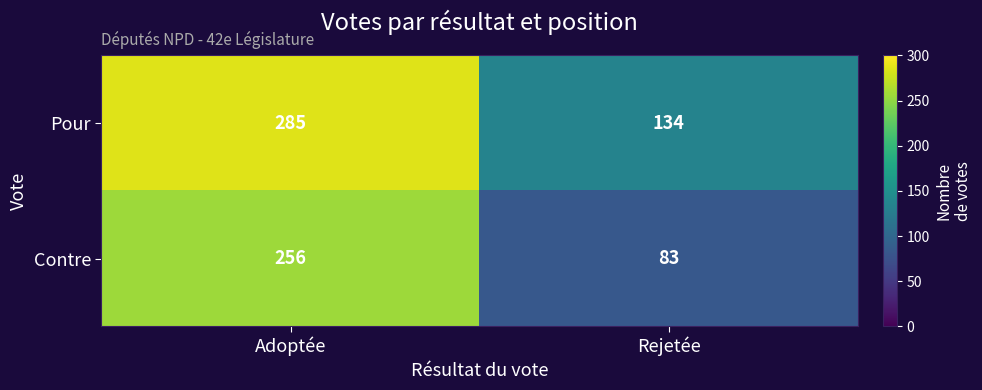

Rank the series by their maximum value, from highest to lowest.

Pour, Contre